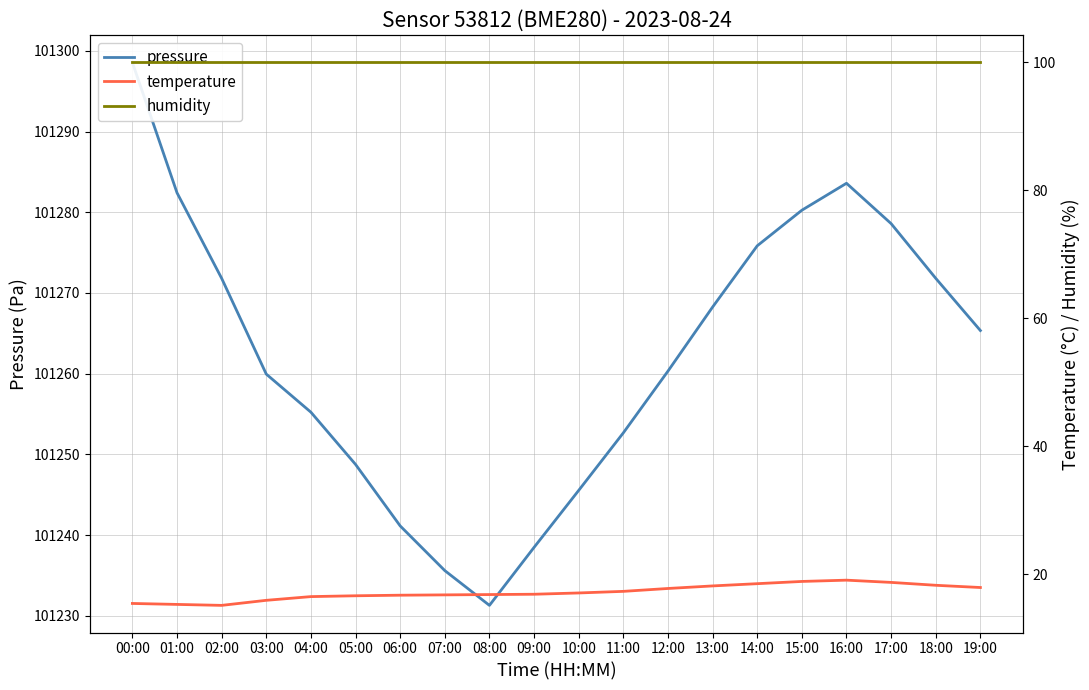

What is the label of the 12th point from the right?

08:00